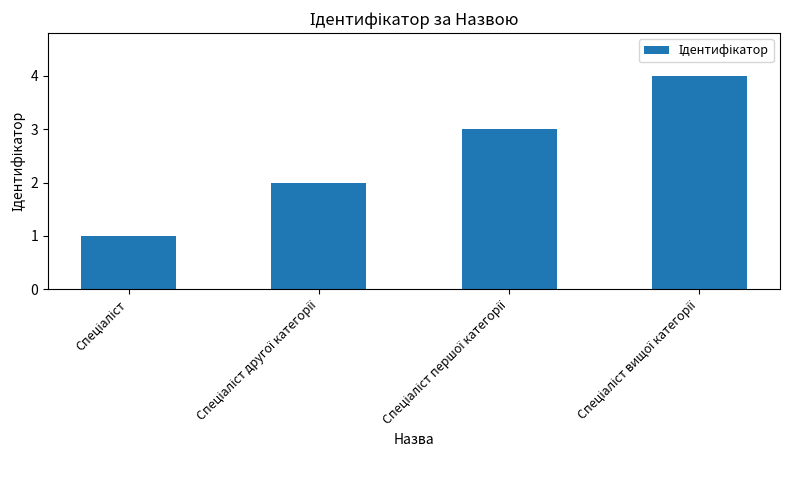

How many data points are less than 3?

2